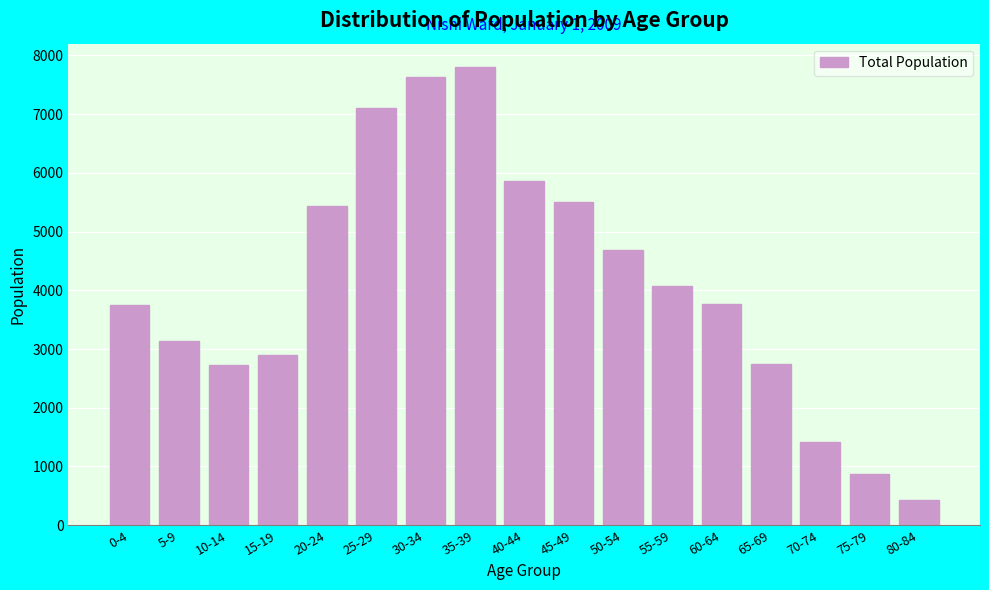

The value at 40-44 is 3556. True or false?

False